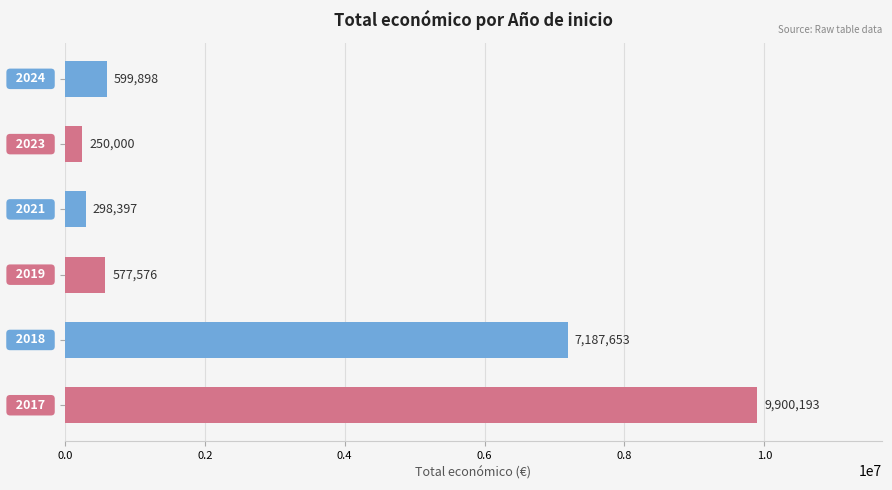

What is the smallest value displayed?

250000